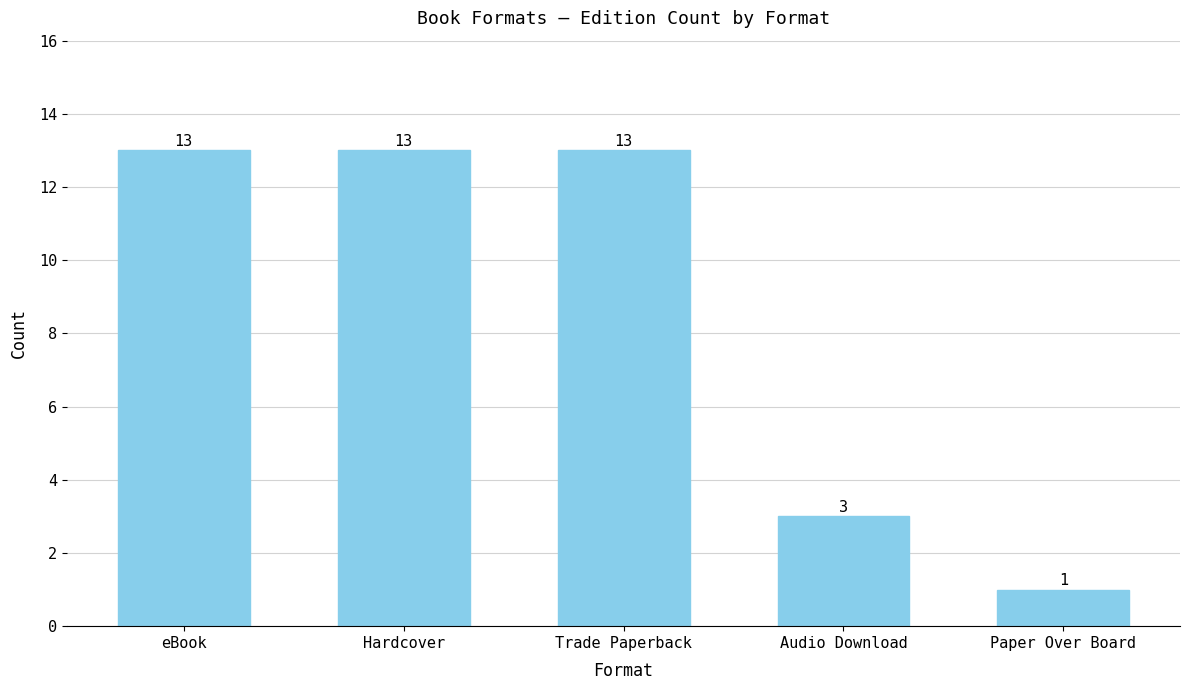

What is the maximum value shown in the chart?

13